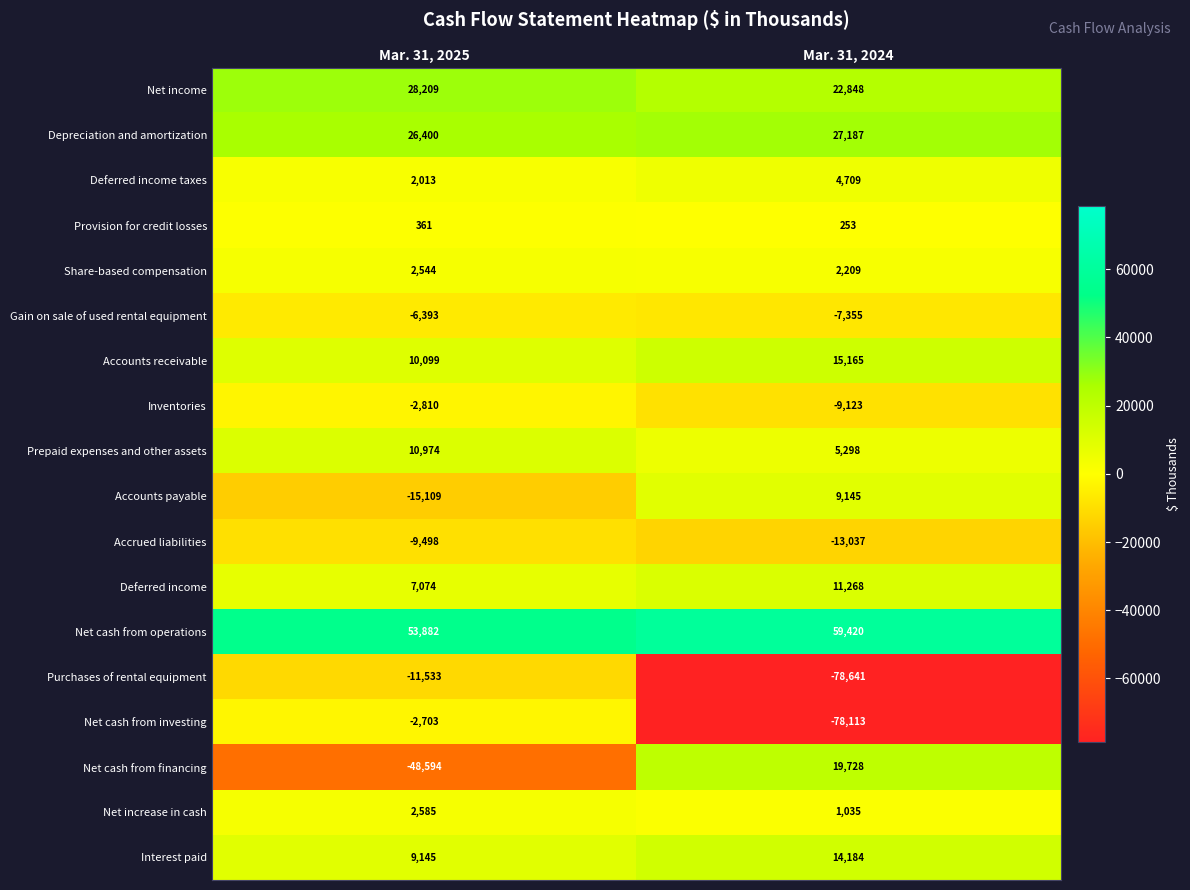

Rank the series by their maximum value, from lowest to highest.

Purchases of rental equipment, Accrued liabilities, Gain on sale of used rental equipment, Inventories, Net cash from investing, Provision for credit losses, Share-based compensation, Net increase in cash, Deferred income taxes, Accounts payable, Prepaid expenses and other assets, Deferred income, Interest paid, Accounts receivable, Net cash from financing, Depreciation and amortization, Net income, Net cash from operations